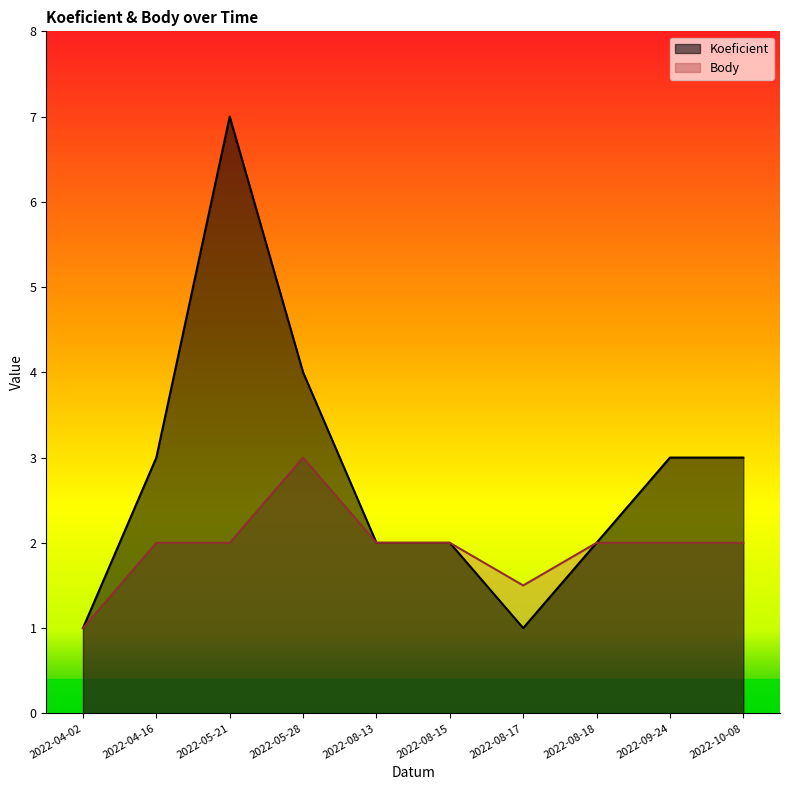

What is the sum of all Body values?

19.5